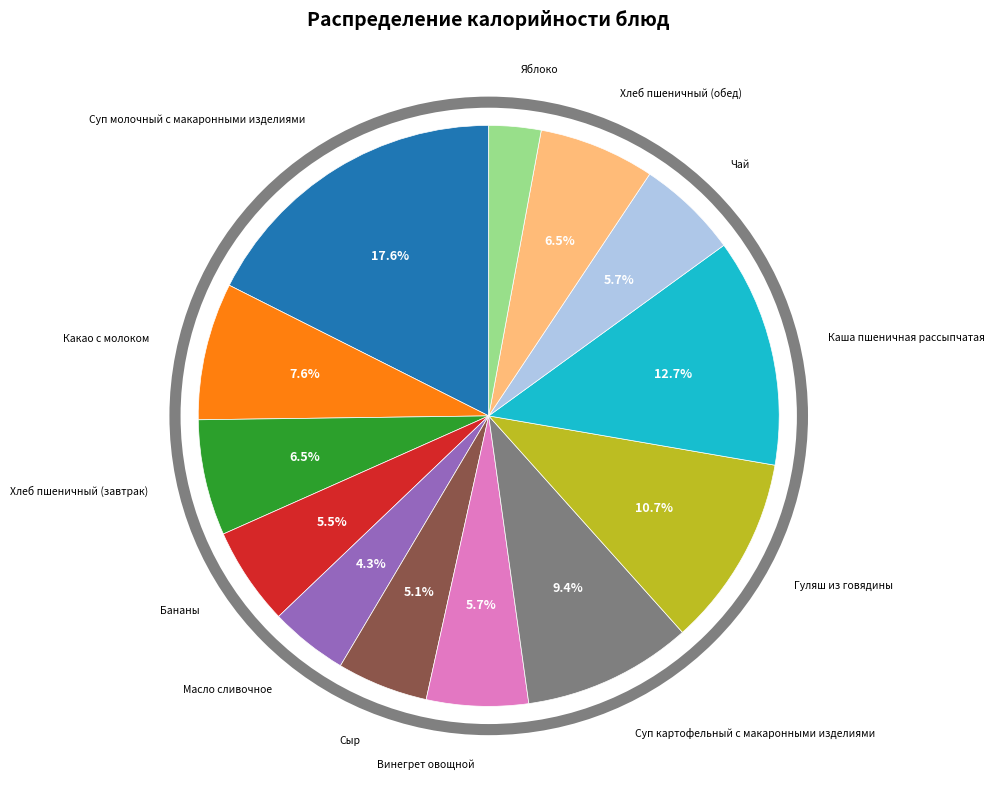

How many segments does this pie chart have?

13